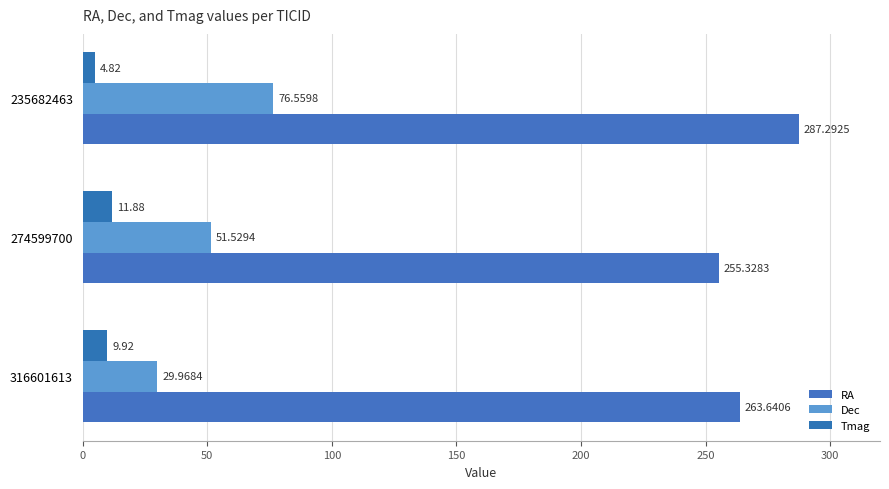

What is the difference between the maximum and minimum values in the Dec series?

46.6